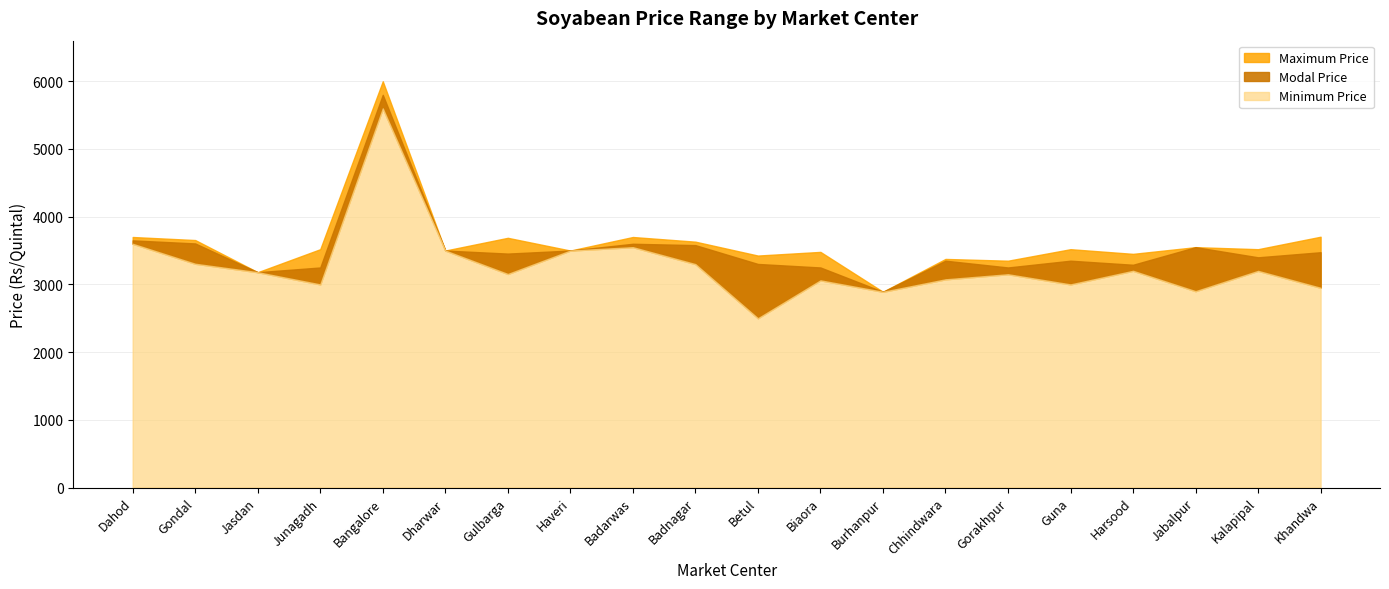

Which series has the largest total across all categories?

Maximum Price